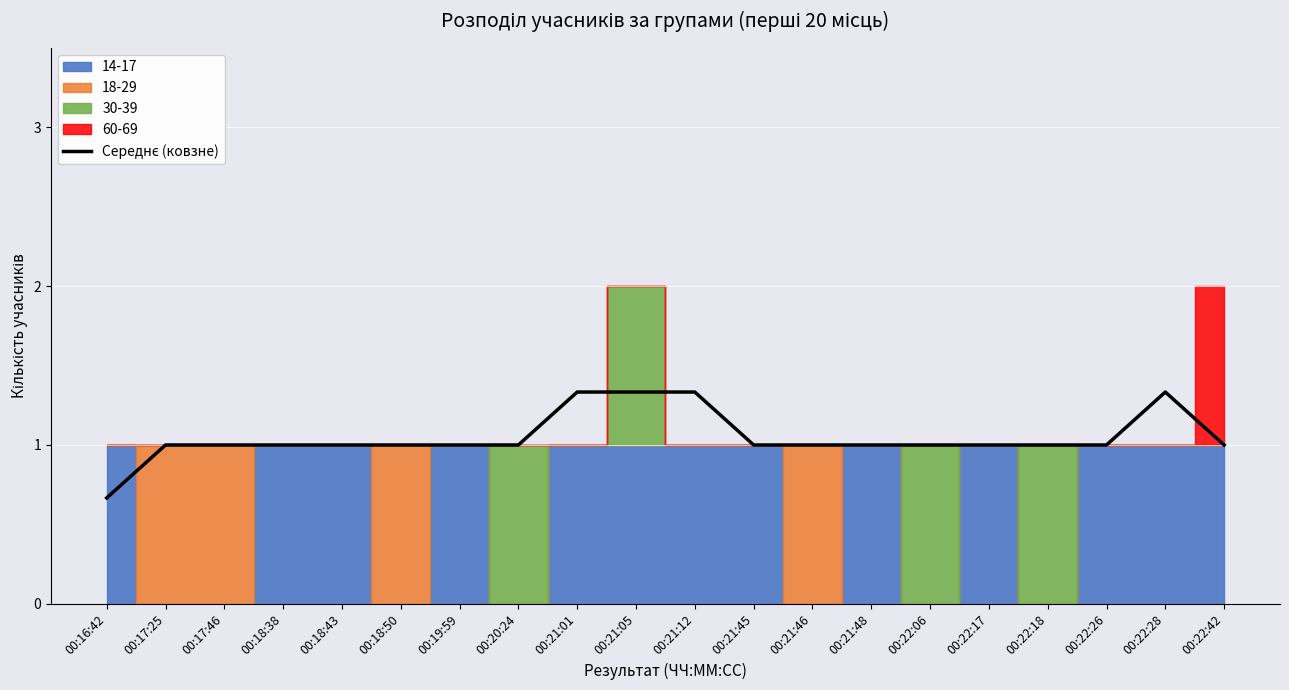

What position from the right is 00:22:06?

6